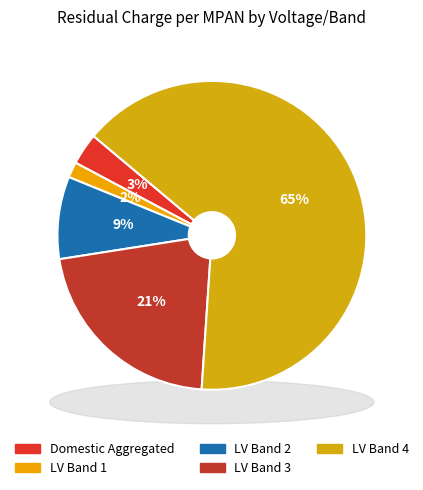

Combined, what portion of the pie is LV Band 1 and LV Band 2?

10.3%